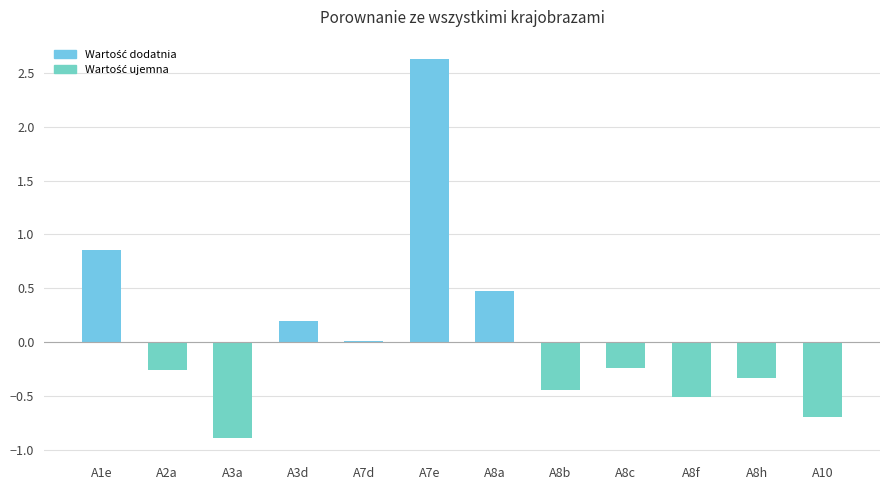

What is the change in value from A7e to A10?

-3.3